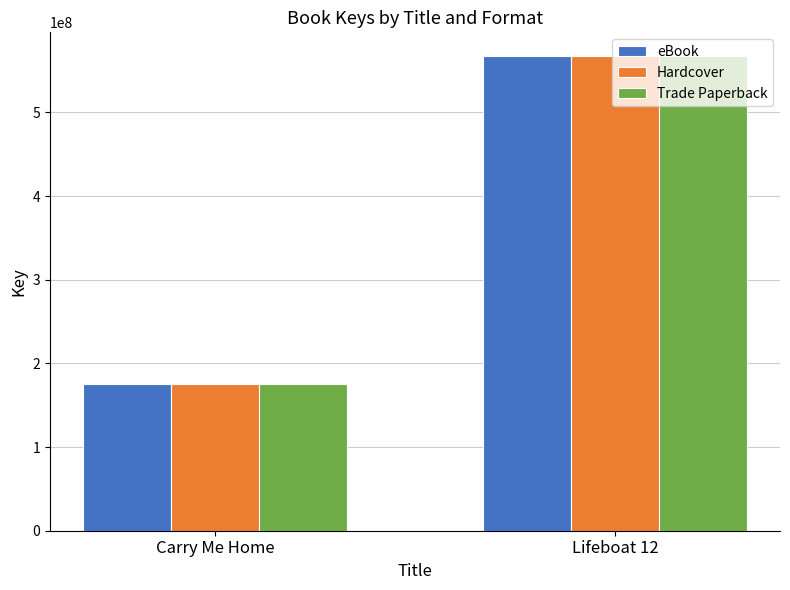

At which category is the sum across all series the highest?

Lifeboat 12